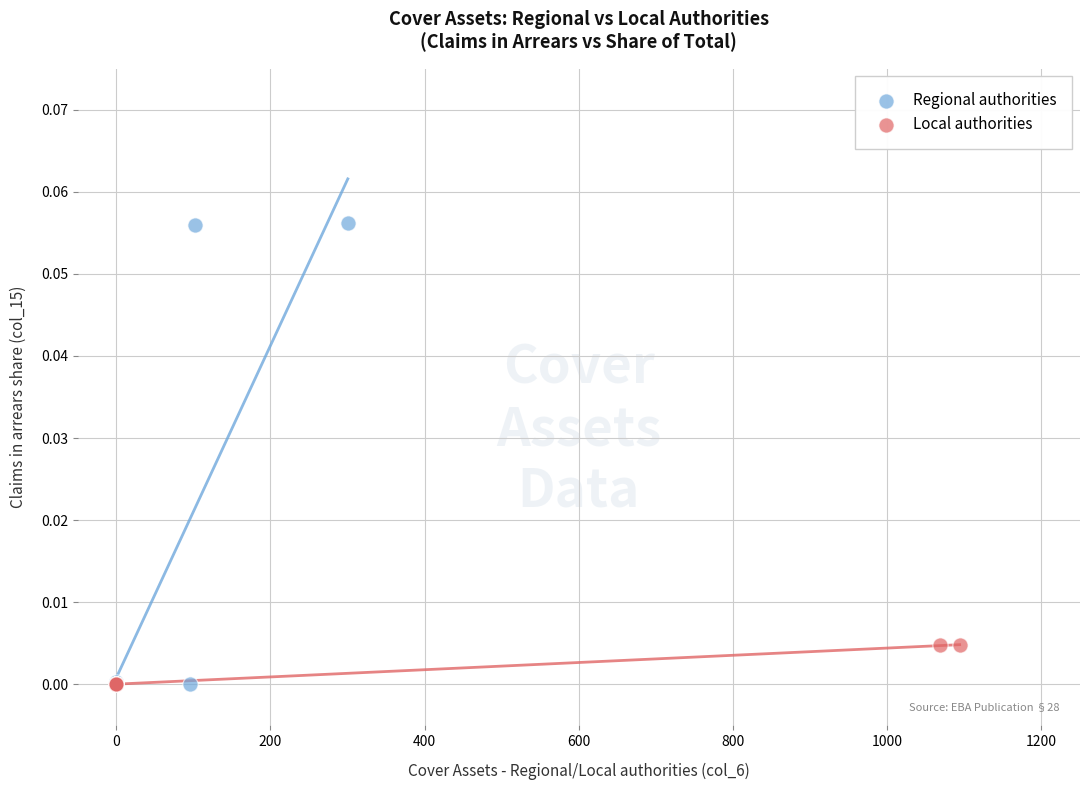

Which series contains the highest Y value?

Regional authorities